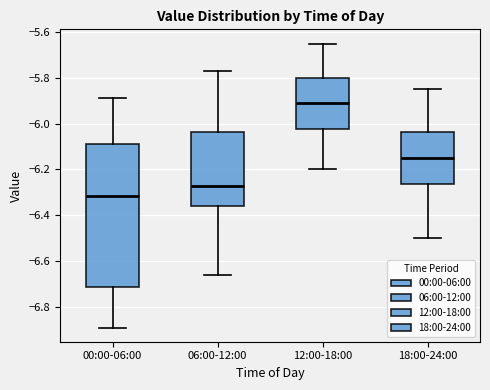

Reading left to right, read every box against the y-axis: the position of its median line, the range the box covers, and the ends of its whiskers. The values are not printed on the chart, so give them approximately, as read against the axis.

00:00-06:00: median -6.32, box -6.72 to -6.08, whiskers -6.88 to -5.88
06:00-12:00: median -6.26, box -6.36 to -6.04, whiskers -6.66 to -5.76
12:00-18:00: median -5.90, box -6.02 to -5.80, whiskers -6.20 to -5.64
18:00-24:00: median -6.14, box -6.26 to -6.04, whiskers -6.50 to -5.84